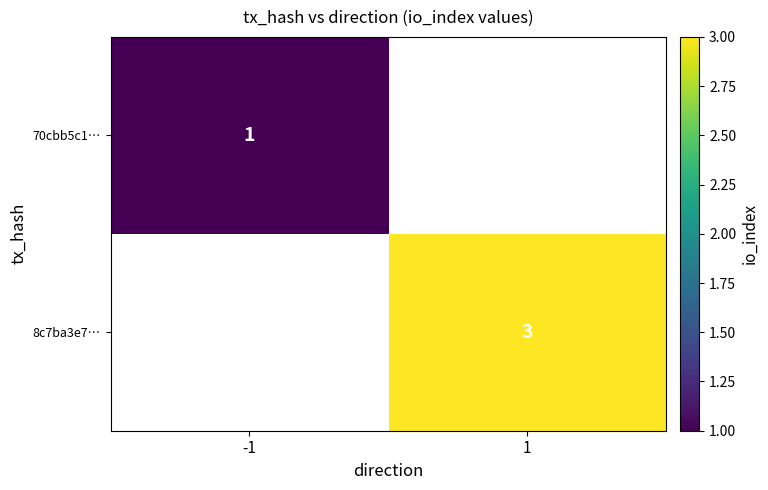

True or false: 8c7ba3e7… has a value of 3 at 1.

True